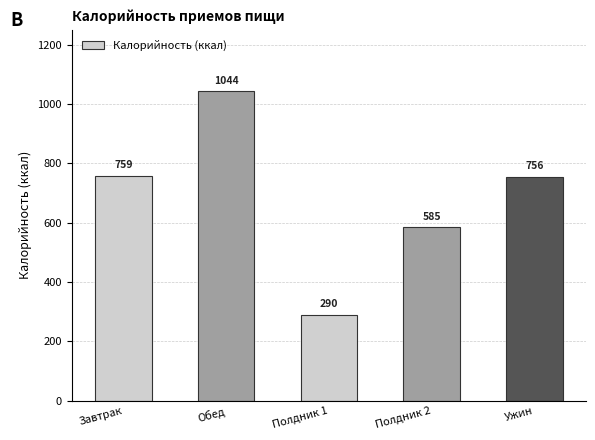

Does the chart contain any negative values?

No